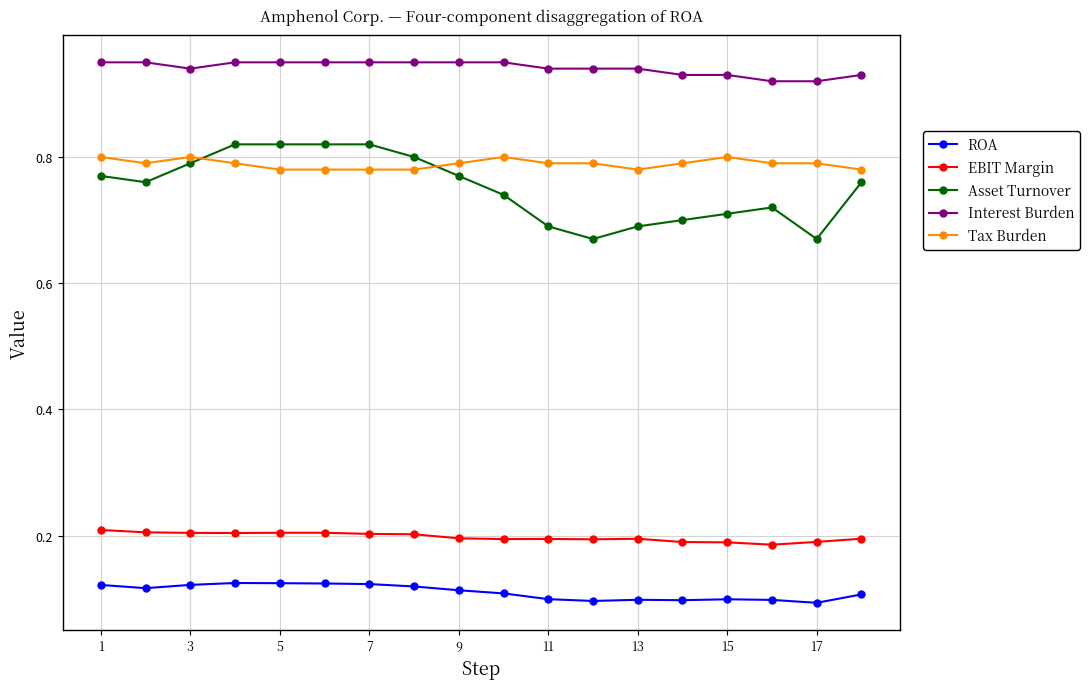

Which series has the largest range (max minus min)?

Asset Turnover